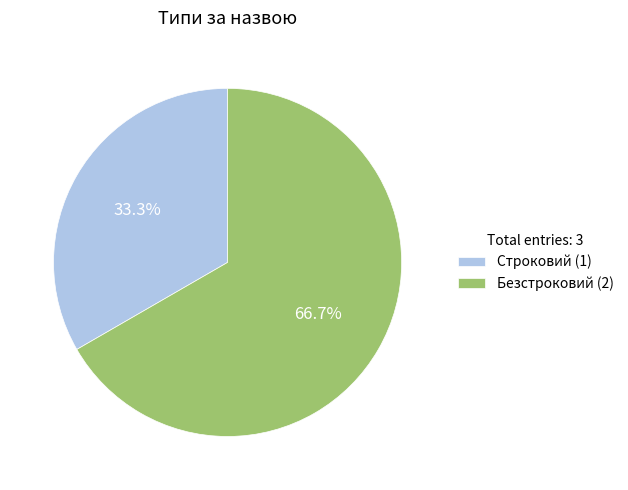

What percentage do Безстроковий and Строковий together represent?

100.0%